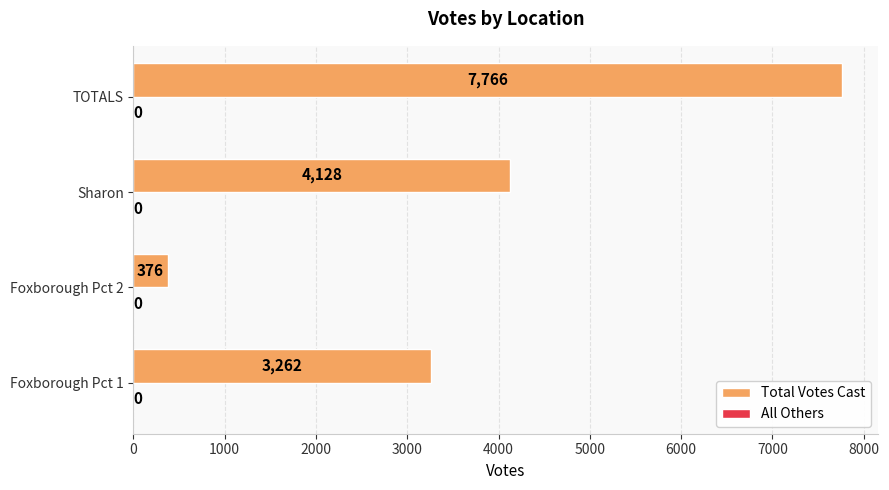

What is the greatest value displayed?

7766